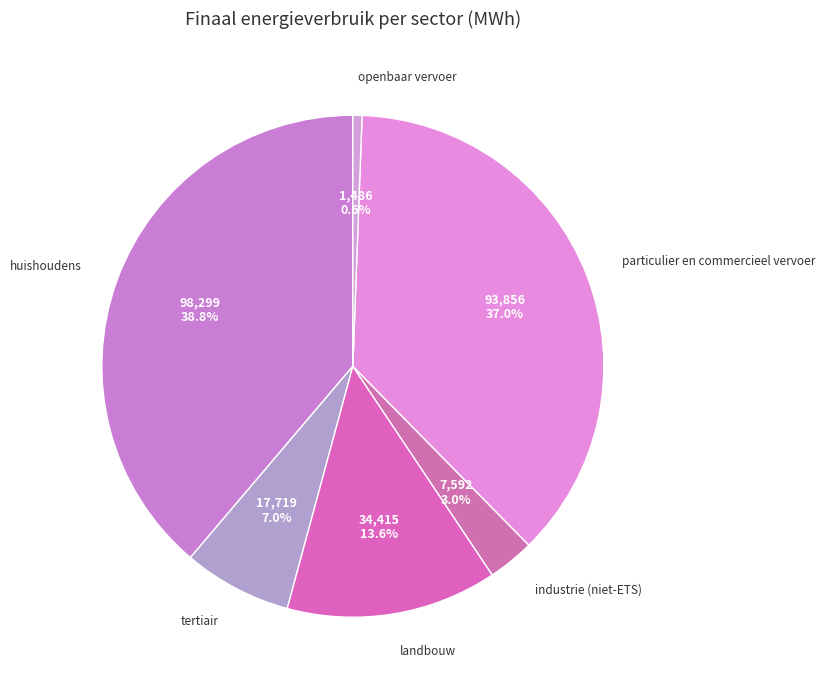

Which slice is the smallest?

openbaar vervoer